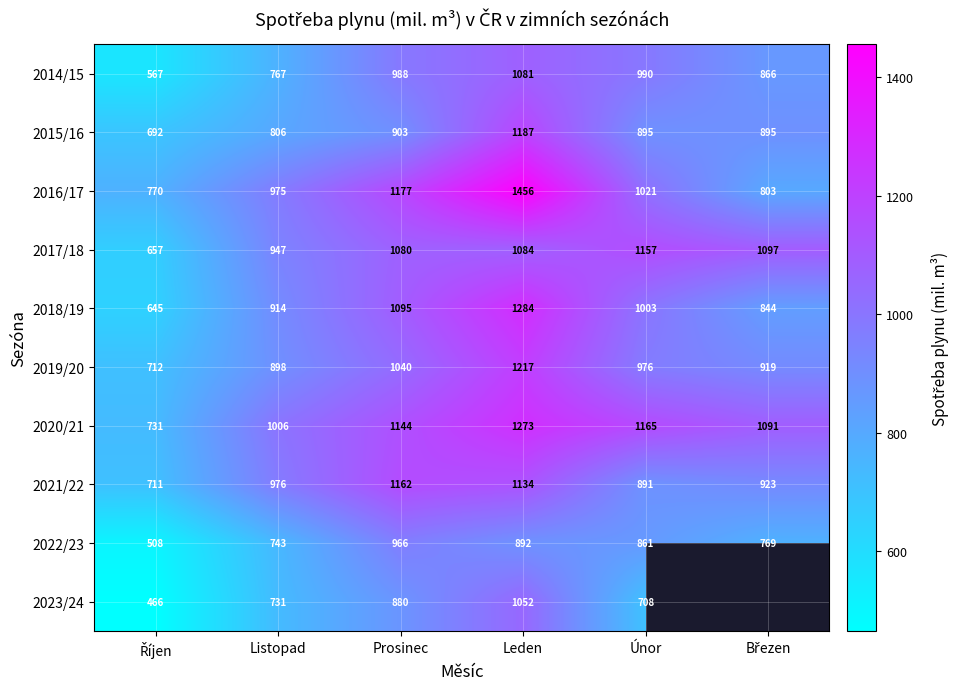

What is the difference between the highest and lowest values at Listopad?

275